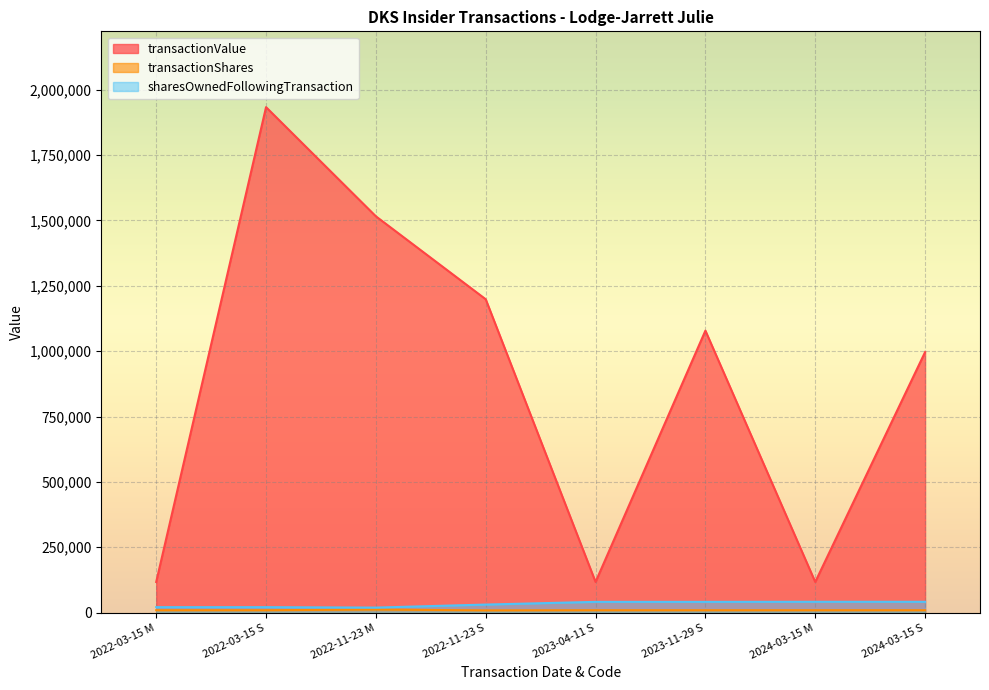

Reading left to right, transcribe all the data shown in this chart.

transactionValue: 2022-03-15 M=117175	2022-03-15 S=1933110	2022-11-23 M=1515650	2022-11-23 S=1198400	2023-04-11 S=117162	2023-11-29 S=1078402	2024-03-15 M=117162	2024-03-15 S=996336
transactionShares: 2022-03-15 M=9140	2022-03-15 S=9140	2022-11-23 M=11540	2022-11-23 S=8560	2023-04-11 S=9139	2023-11-29 S=9139	2024-03-15 M=9139	2024-03-15 S=9139
sharesOwnedFollowingTransaction: 2022-03-15 M=20856	2022-03-15 S=20856	2022-11-23 M=19172	2022-11-23 S=30712	2023-04-11 S=41048	2023-11-29 S=41048	2024-03-15 M=41351	2024-03-15 S=41351